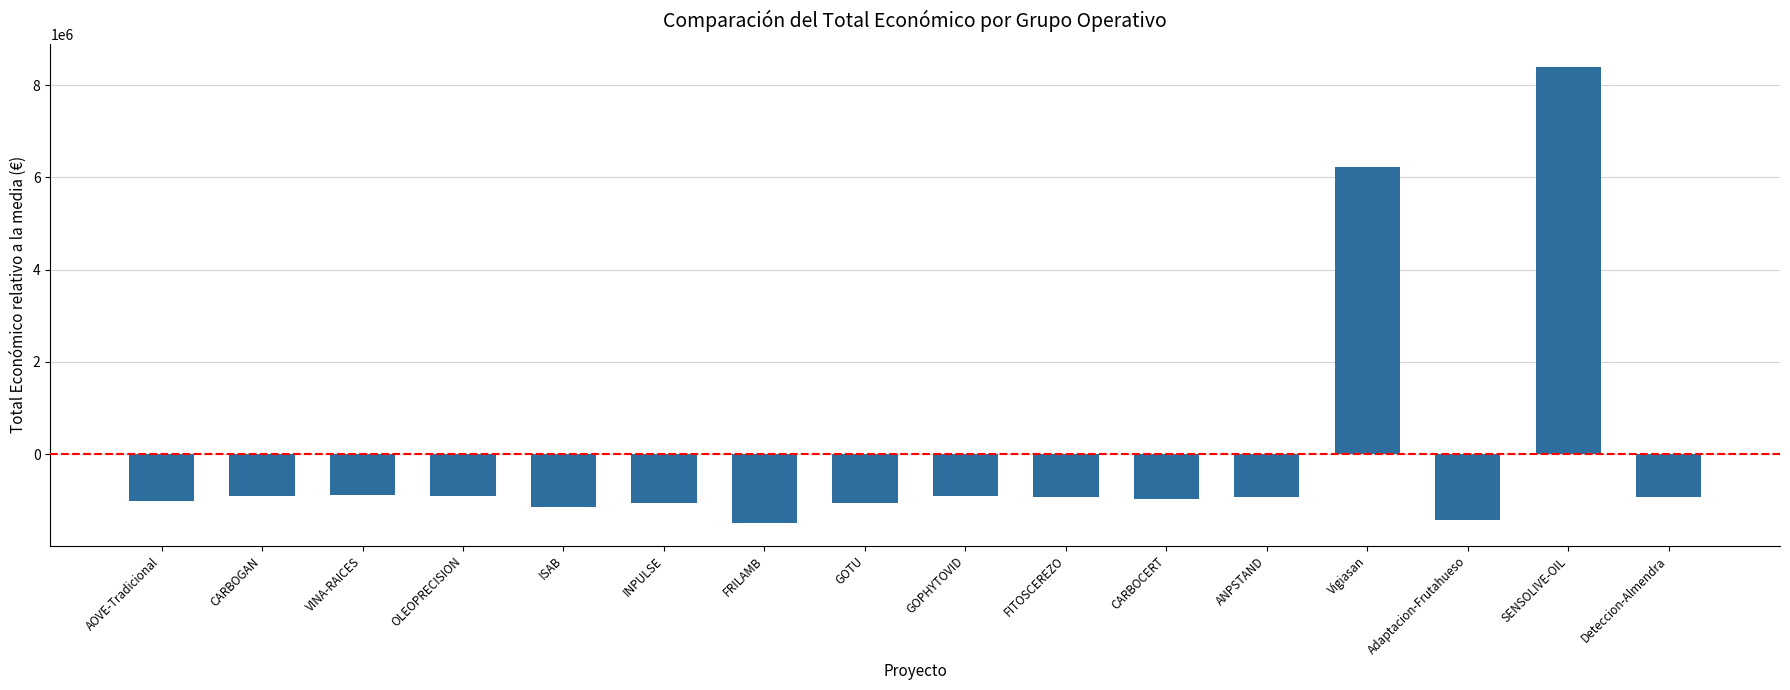

What is the sum of the values at GOTU and CARBOCERT?

-2041861.4